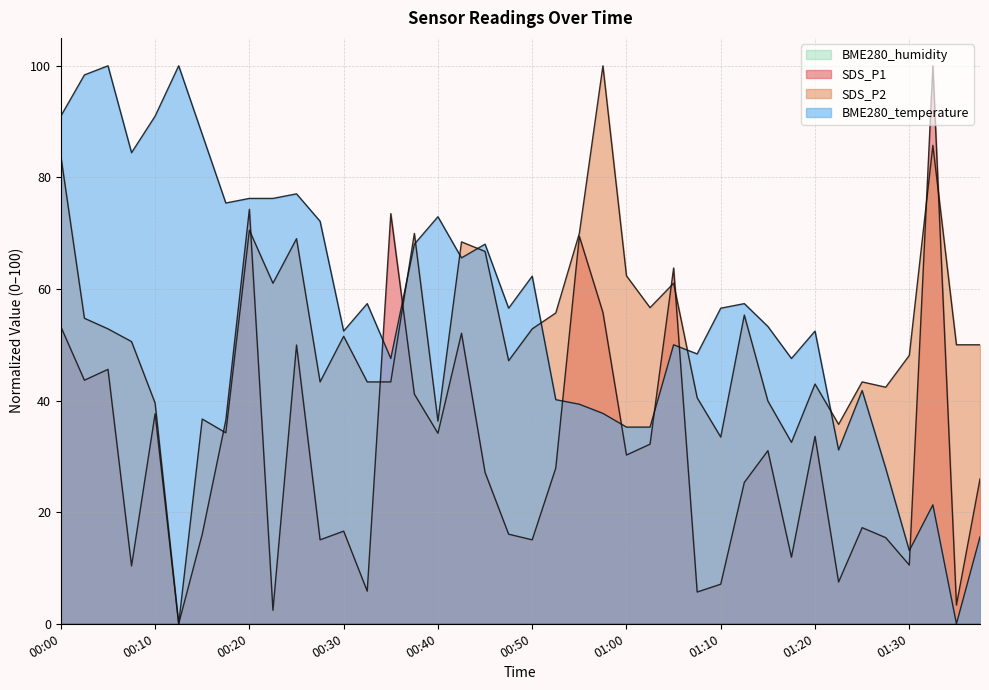

What is the difference between the maximum and minimum values in the SDS_P1 series?

100.0